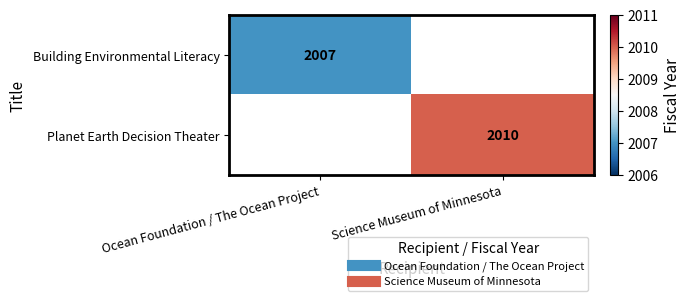

At which category does the chart reach its peak across all series?

Science Museum of Minnesota